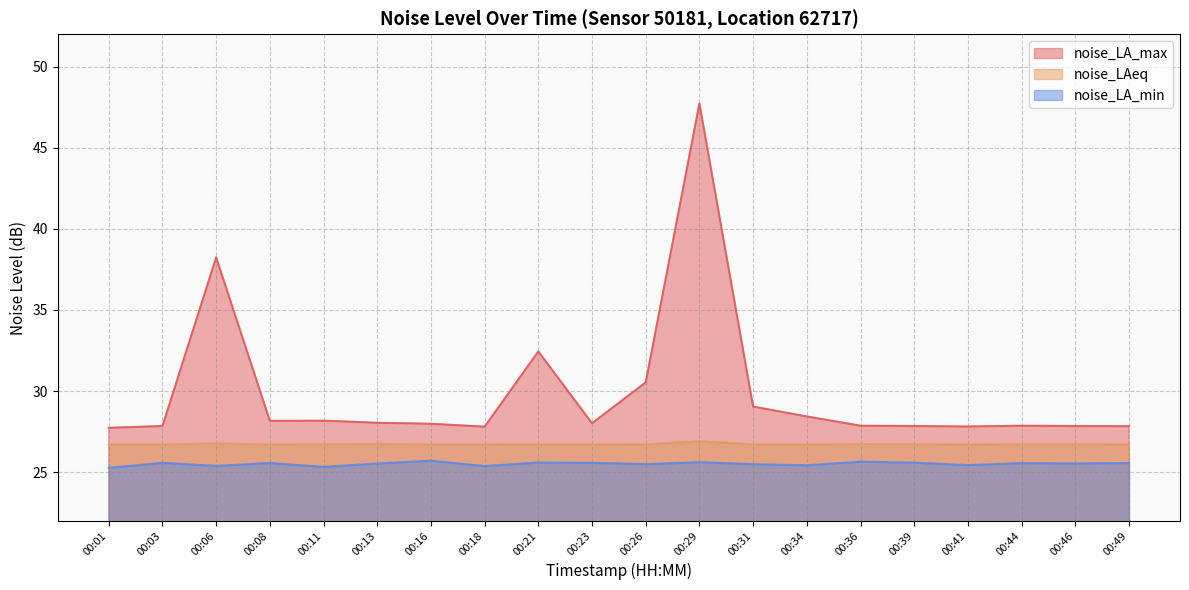

What is the spread (max minus min) of values at 00:26?

5.0